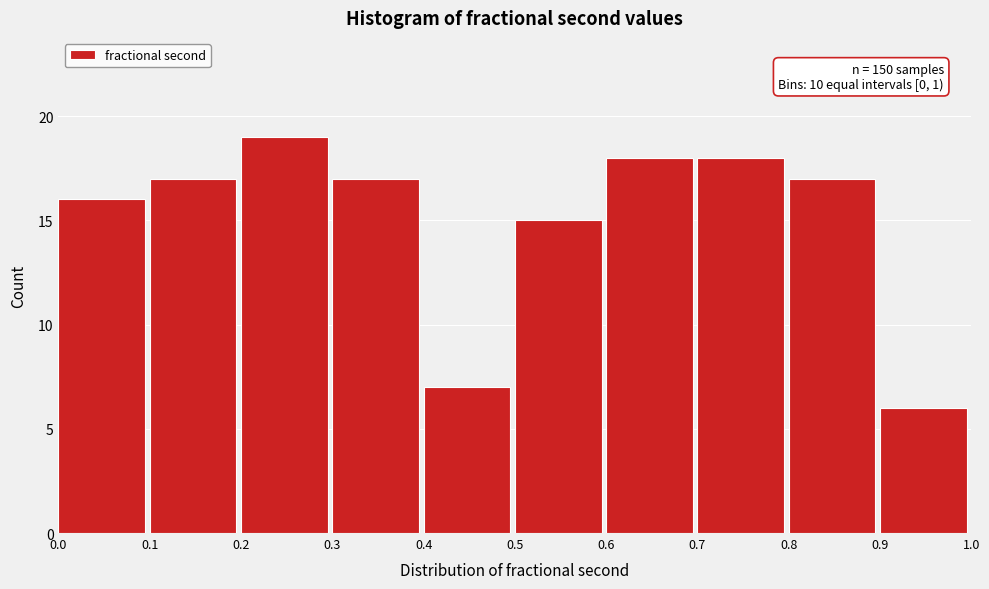

Which range on the x-axis has the tallest bar?

0.2 to 0.3